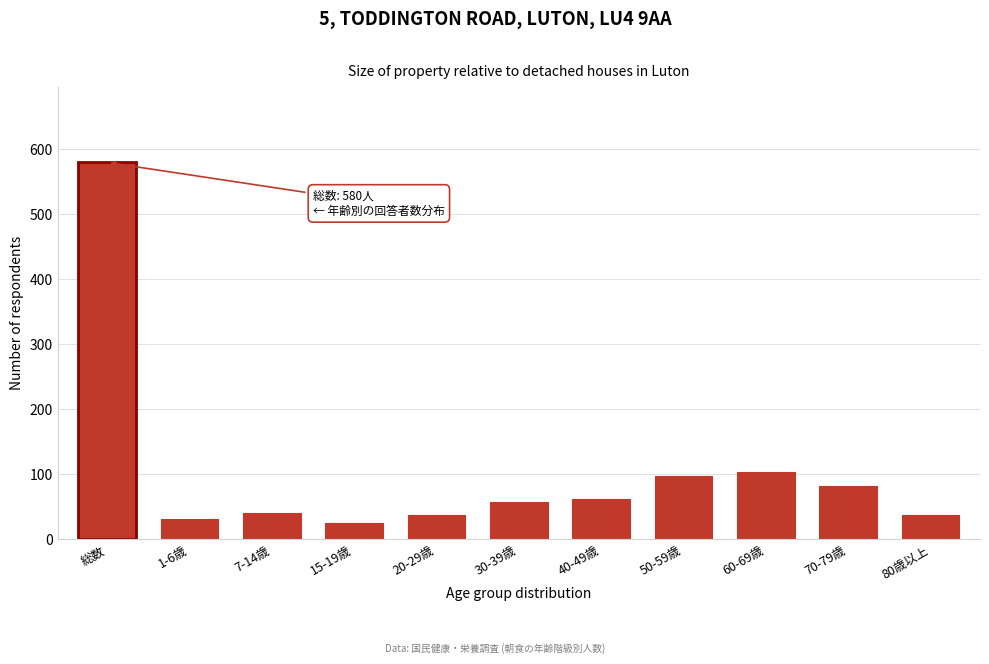

Reading left to right, what are all the values shown in this chart?

580	32	41	26	38	58	62	98	104	83	38